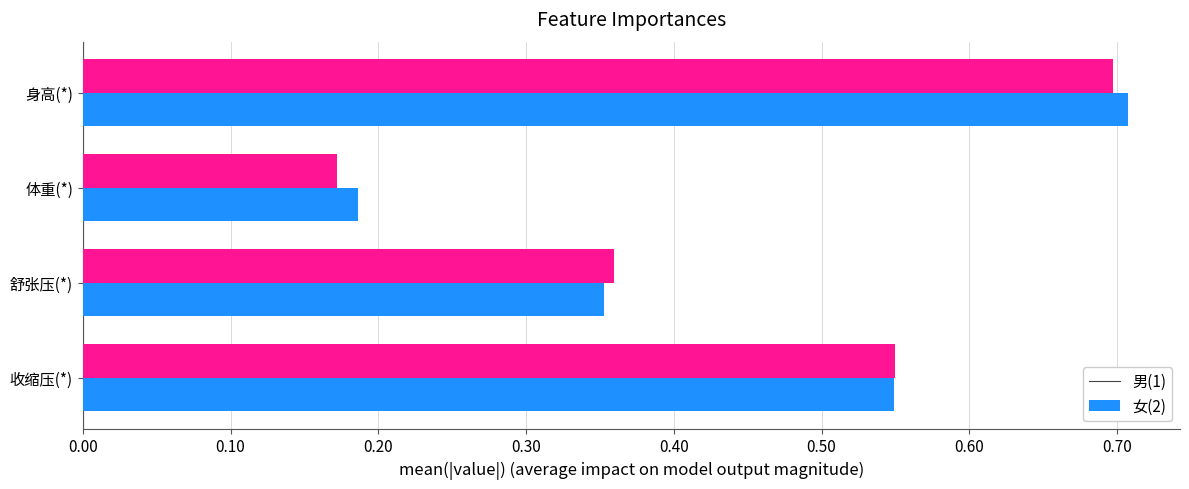

Where is 男(1) nearest to the value 0?

体重(*)